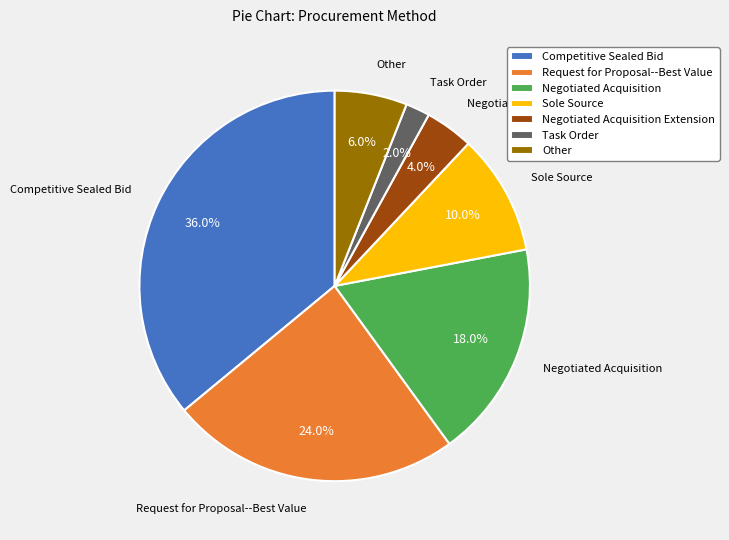

Is there a majority slice in this chart?

No